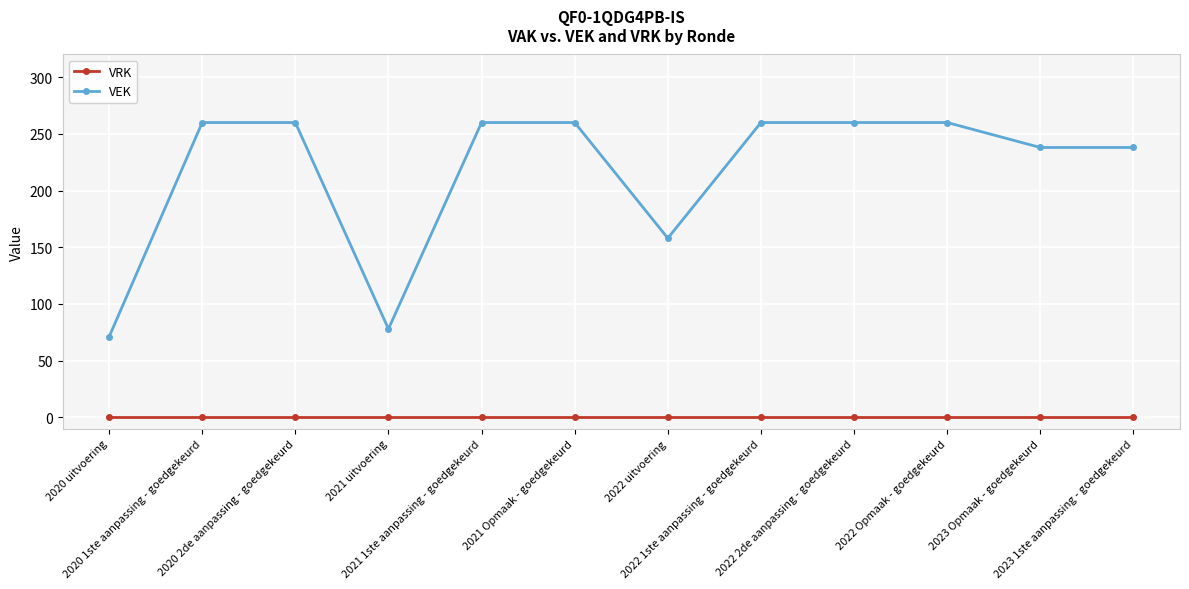

Is it true that VEK equals 238 at 2023 Opmaak - goedgekeurd?

True